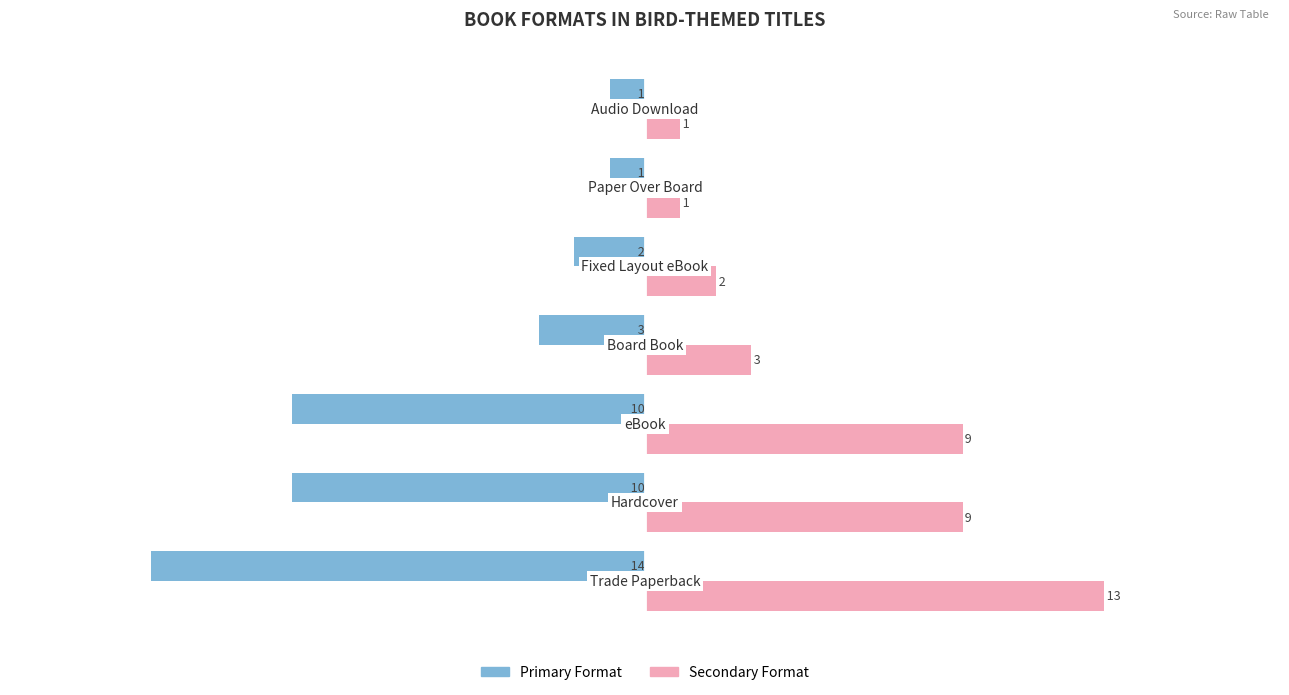

What are all the series names shown in the legend?

Primary Format, Secondary Format